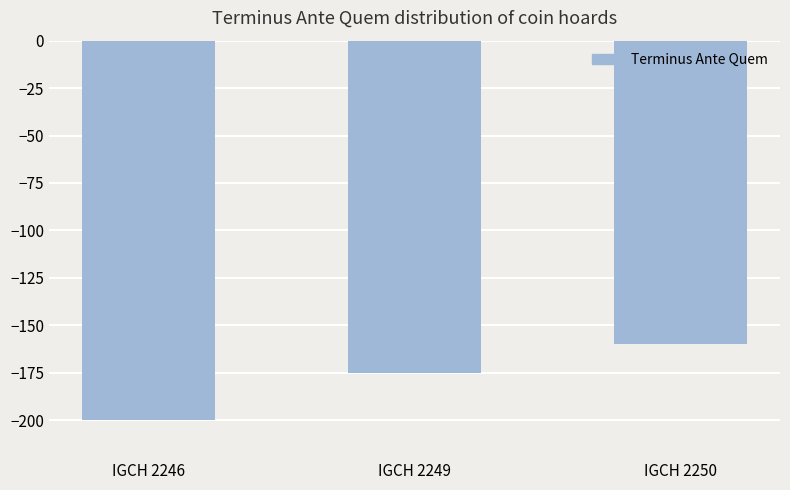

Reading right to left, list all the values displayed in this chart.

-160	-175	-200